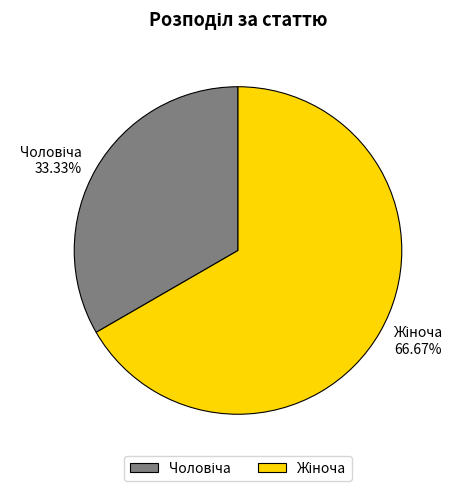

Is there a majority slice in this chart?

Yes